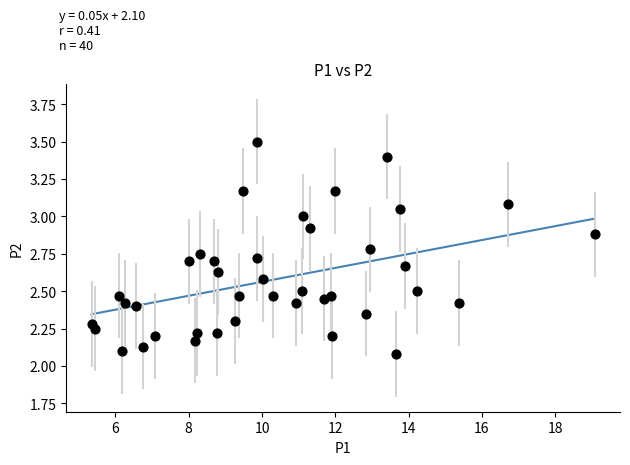

What is the range of X values (max minus min)?

13.7